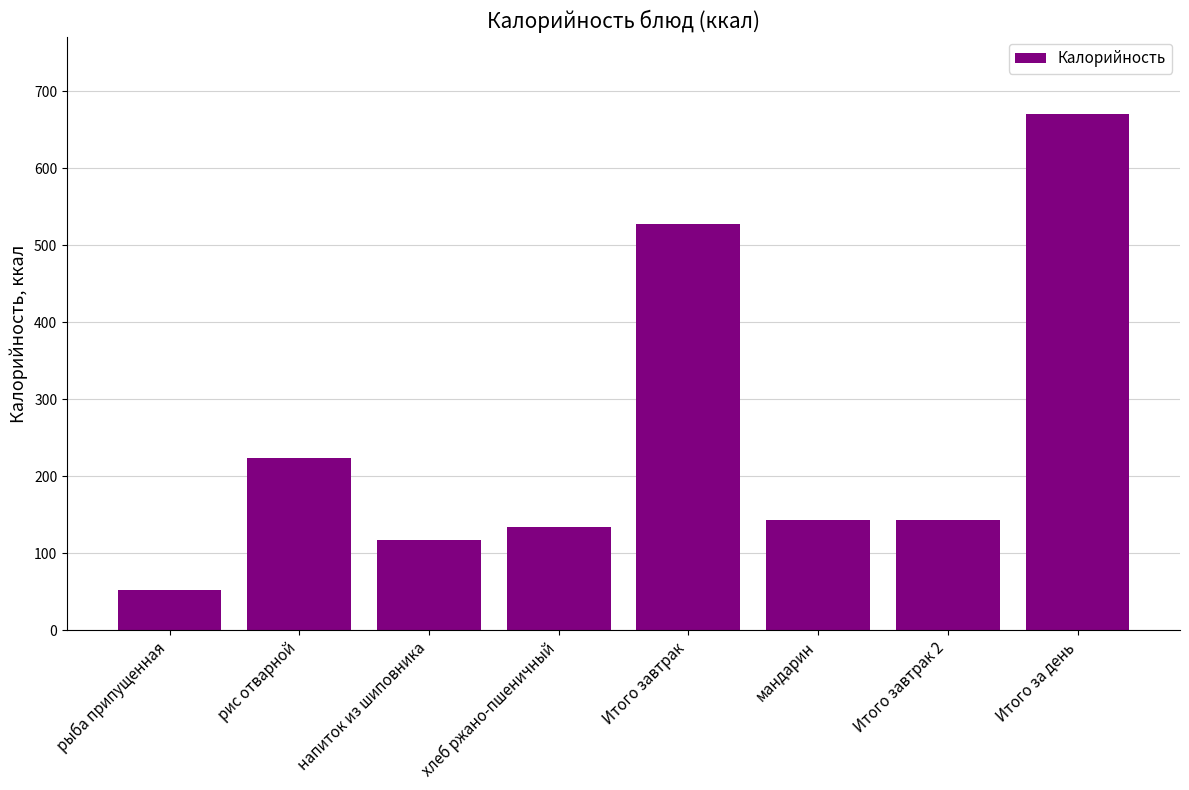

What position from the left is рыба припущенная?

1